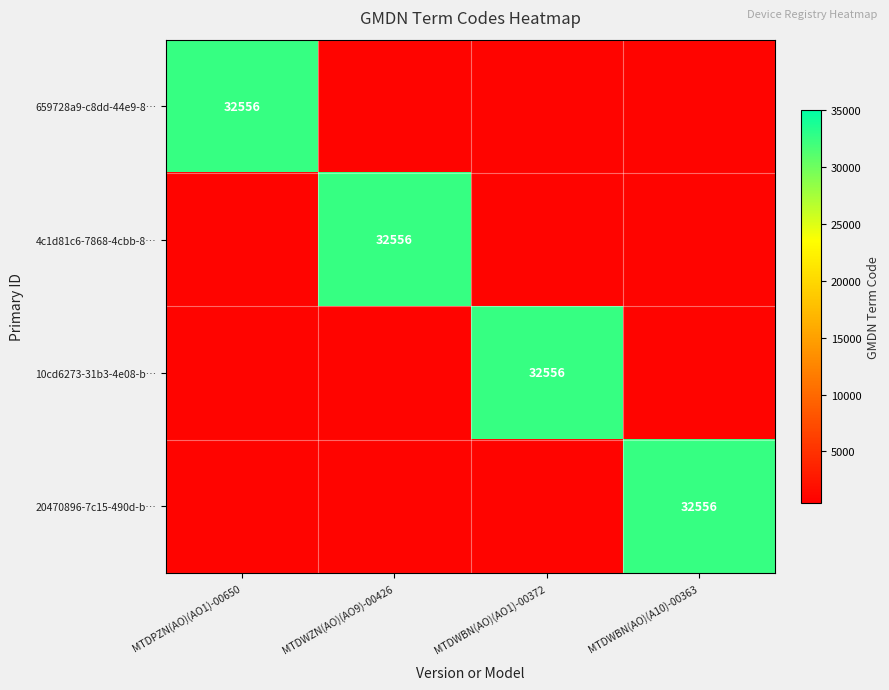

Is it true that 20470896-7c15-490d-b… equals 32556 at MTDWBN(AO)(A10)-00363?

True